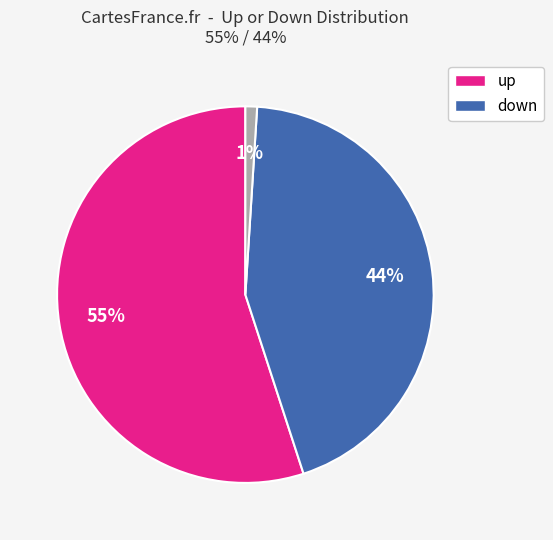

Is there any slice that represents more than half of the pie?

Yes